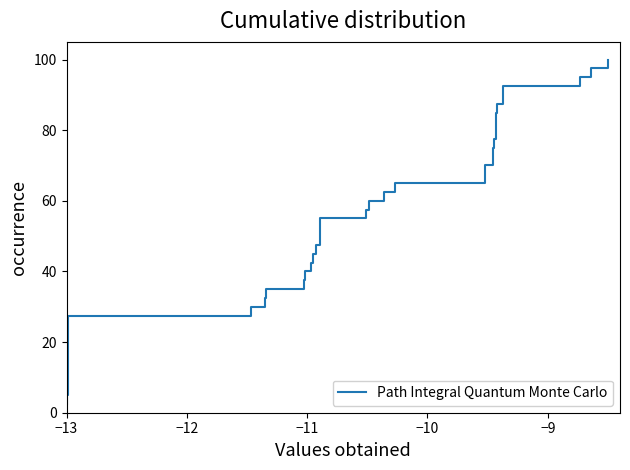

What is the smallest value displayed?

2.5